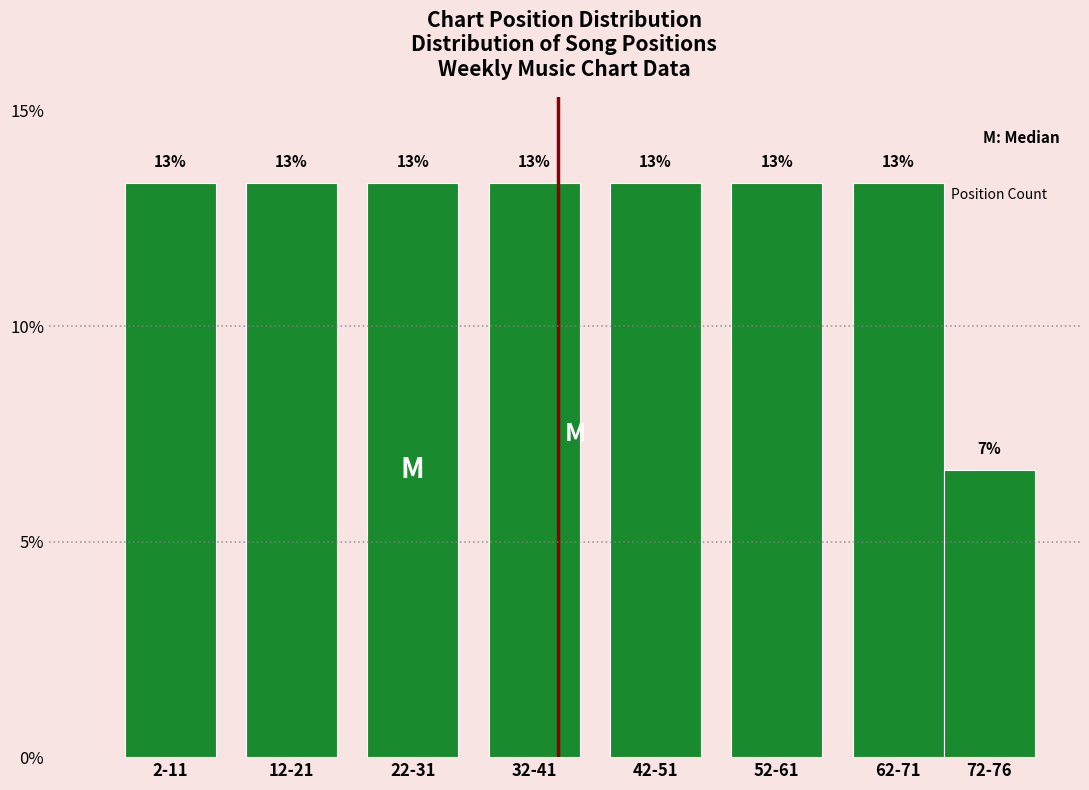

Are the bars horizontal?

No